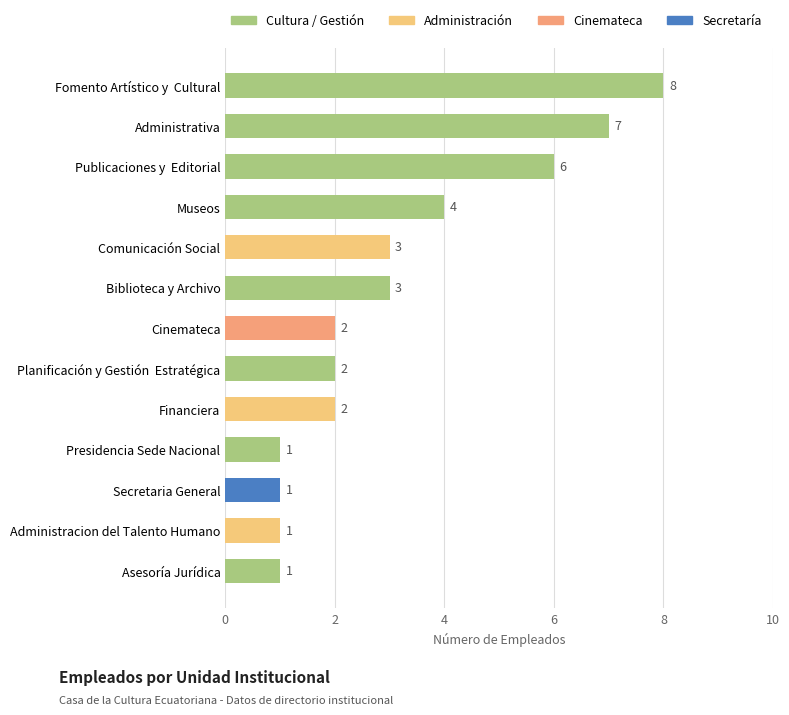

What is the average value?

3